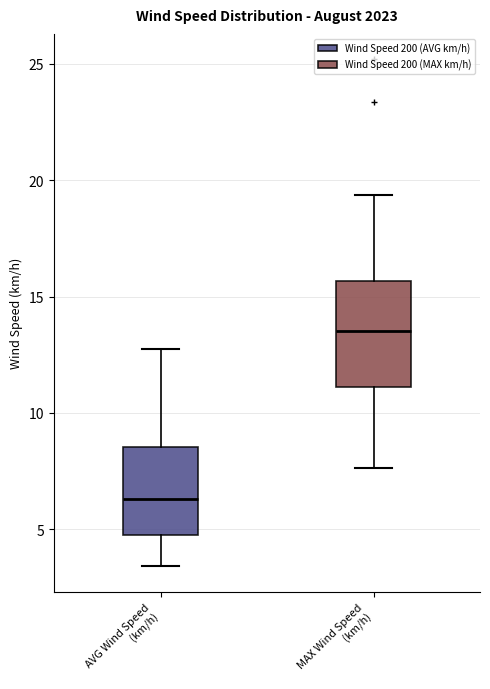

Which box's median line is the lowest?

AVG Wind Speed (km/h)